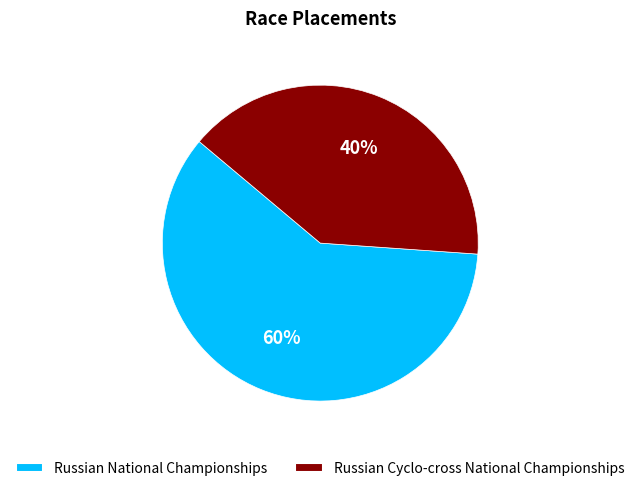

Which category accounts for the majority?

Russian National Championships